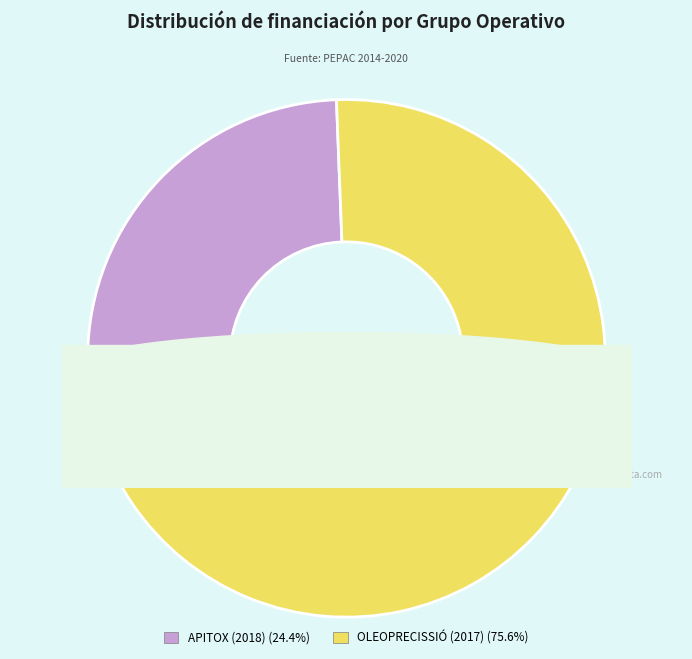

To the nearest percent, what is the difference between the largest and smallest slice percentages?

51%